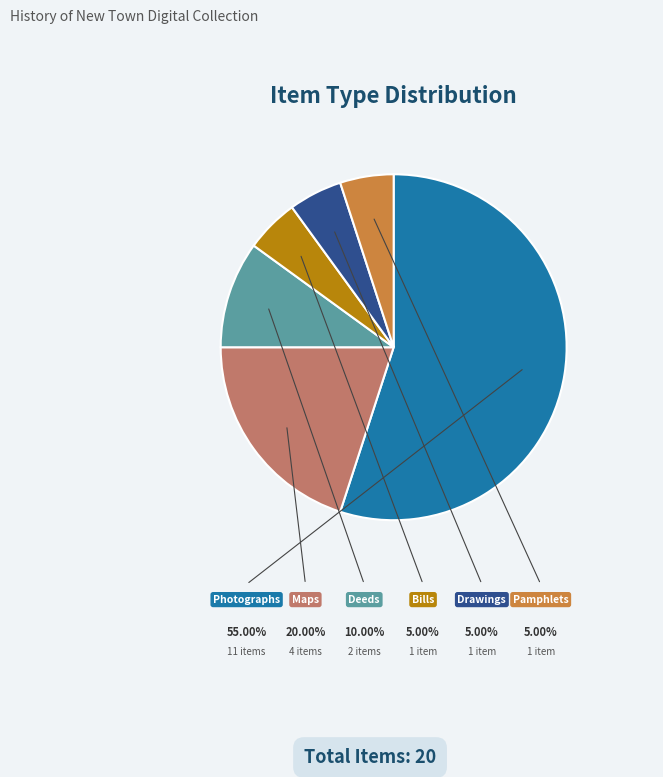

To the nearest percent, what portion does Maps represent?

20%